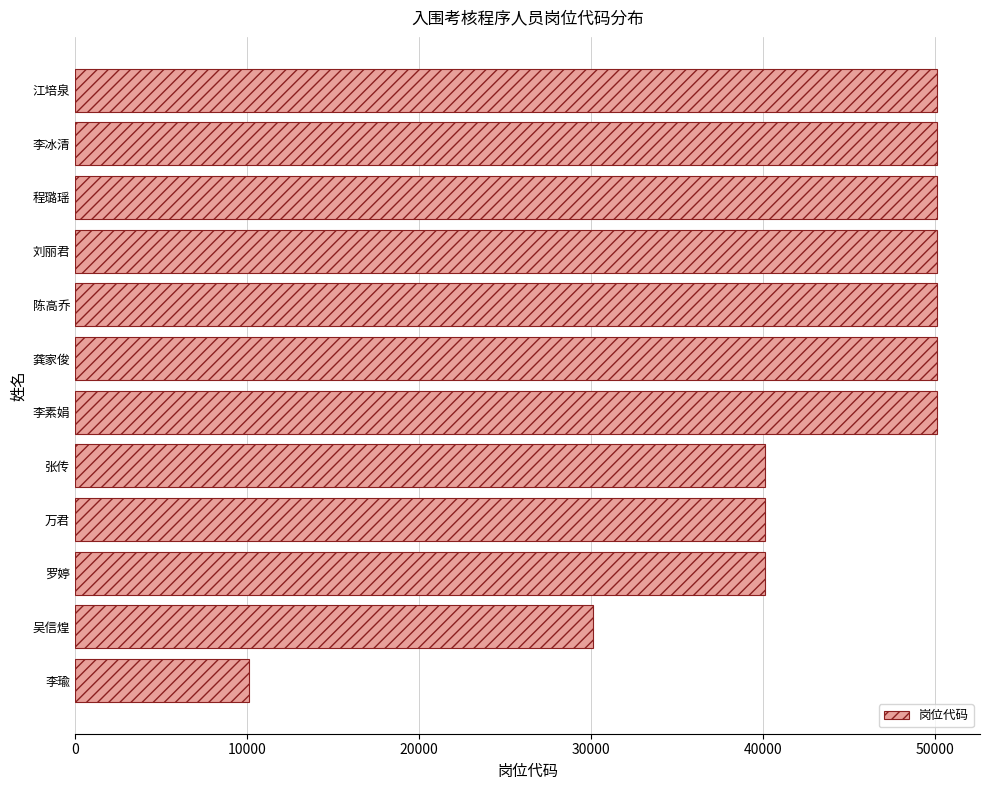

Approximately how many times larger is the value at 程璐瑶 compared to 吴信煌?

1.7